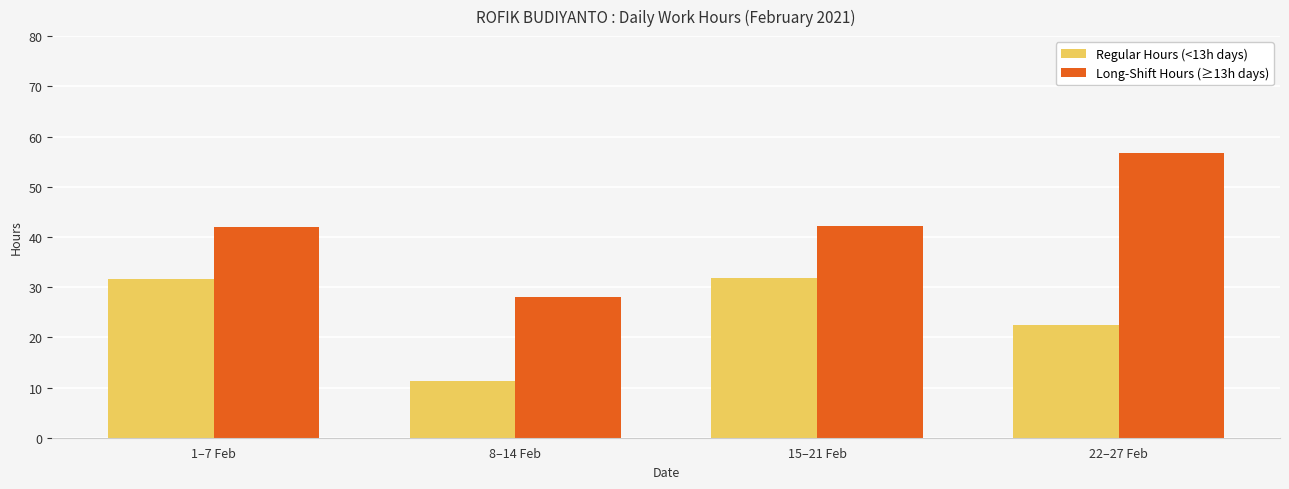

Which label corresponds to the largest value in the chart?

22–27 Feb